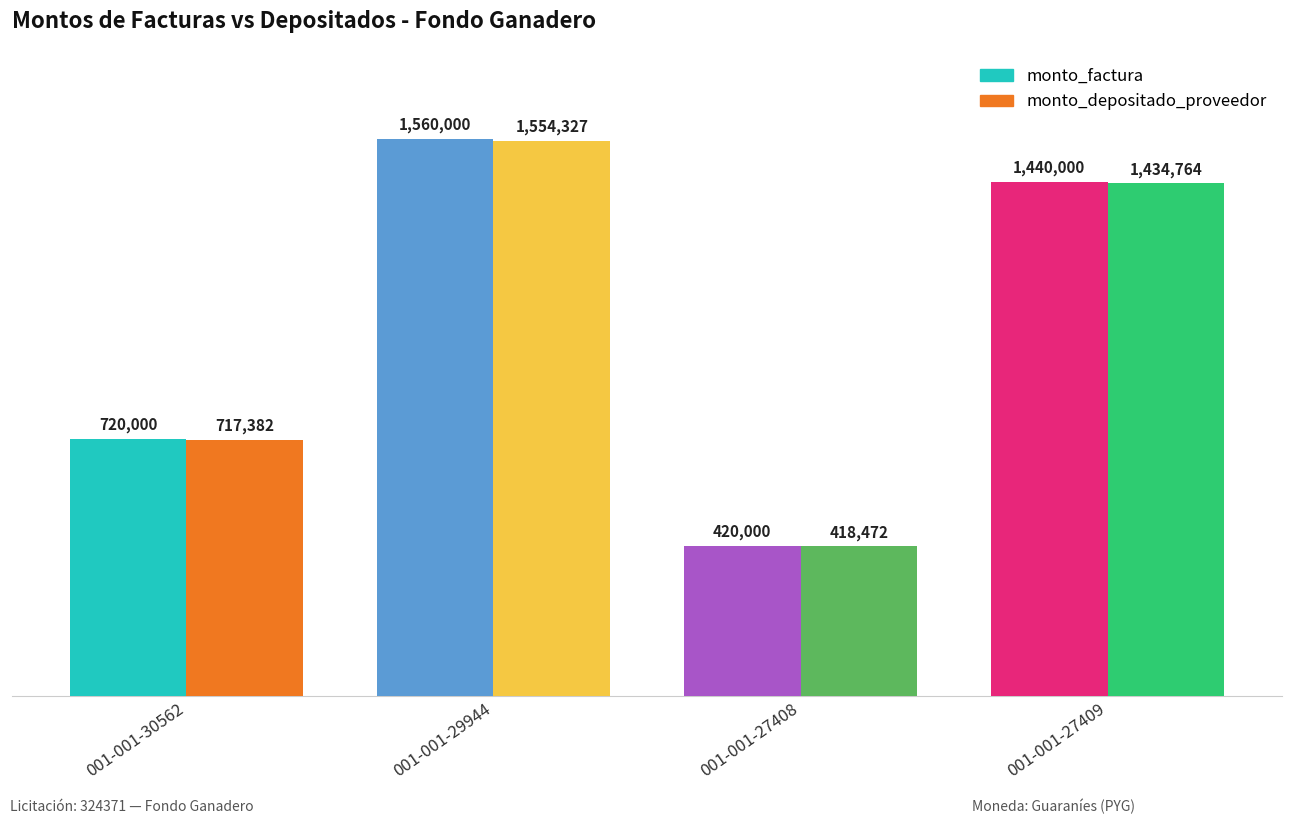

Reading left to right, what are all the values shown in this chart?

monto_factura: 001-001-30562=720000	001-001-29944=1560000	001-001-27408=420000	001-001-27409=1440000
monto_depositado_proveedor: 001-001-30562=717382	001-001-29944=1554327	001-001-27408=418472	001-001-27409=1434764